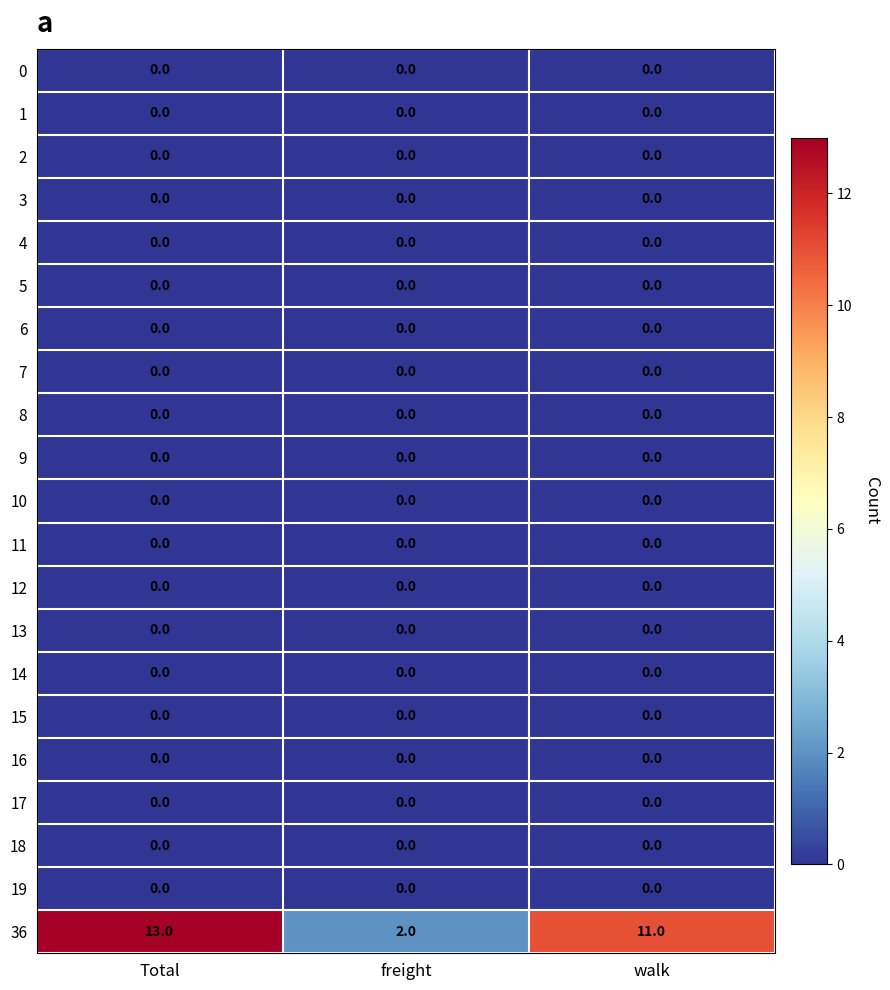

Which series changed the most between Total and walk?

36